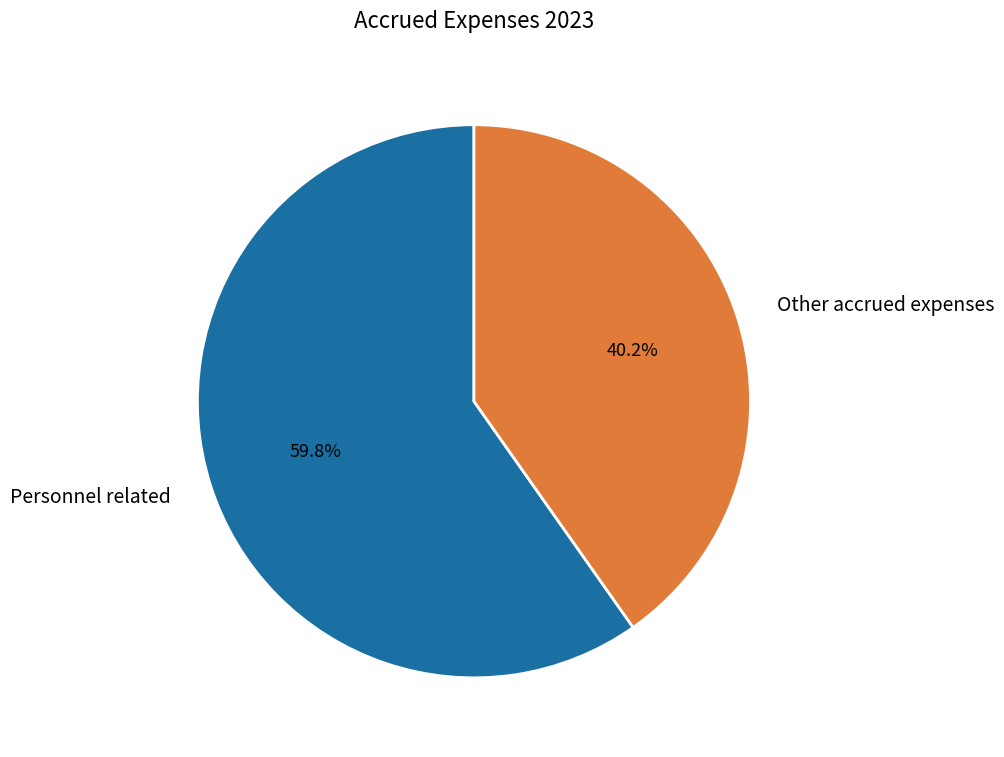

Between Other accrued expenses and Personnel related, which is larger?

Personnel related